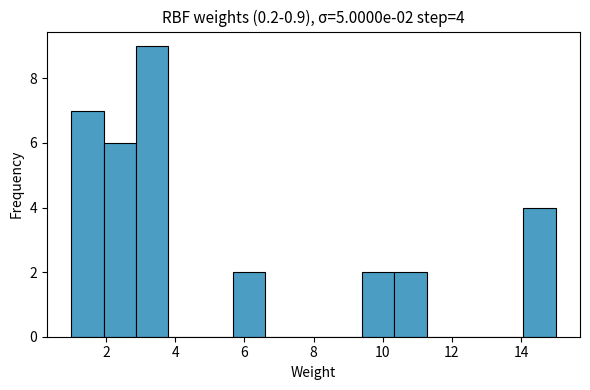

Over which range of the x-axis is the bar tallest?

2.8 to 3.8